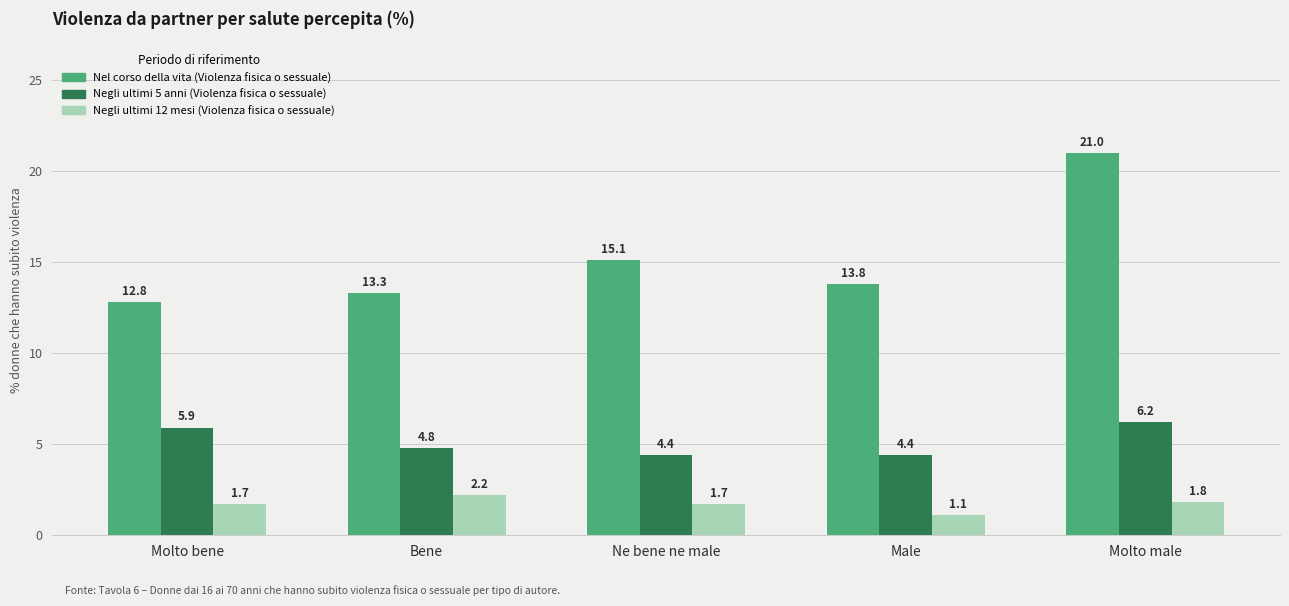

Rank the series at Male from lowest to highest value.

Negli ultimi 12 mesi (Violenza fisica o sessuale), Negli ultimi 5 anni (Violenza fisica o sessuale), Nel corso della vita (Violenza fisica o sessuale)